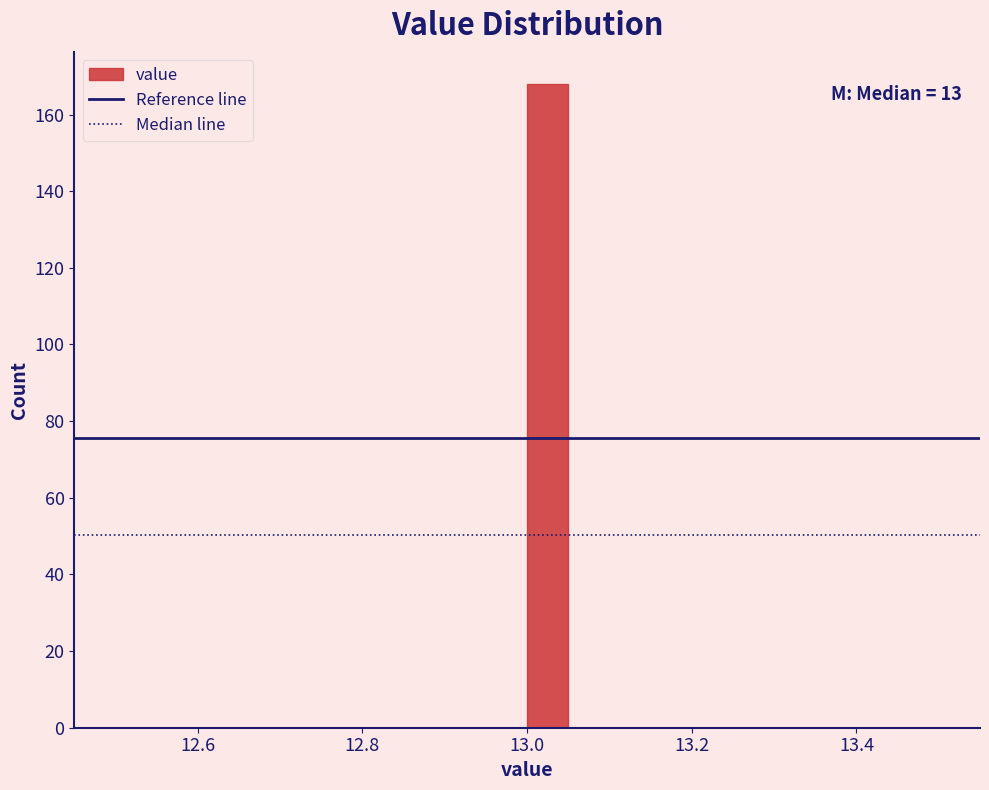

Read against the x-axis, roughly where is the centre of the tallest bar?

13.02